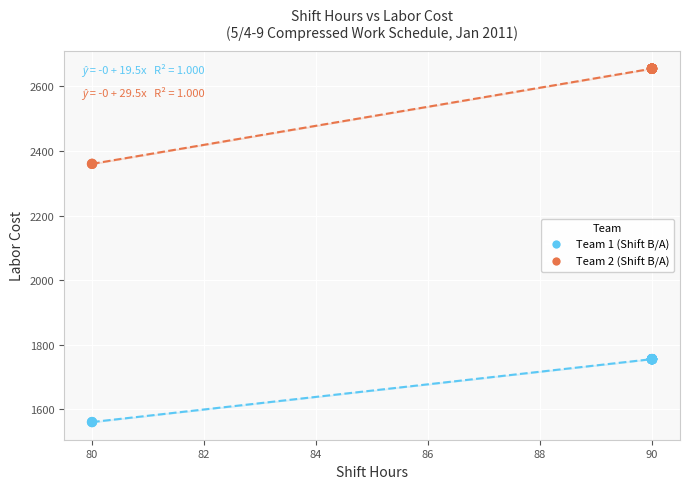

Which series contains the highest Y value?

Team 2 (Shift B/A)